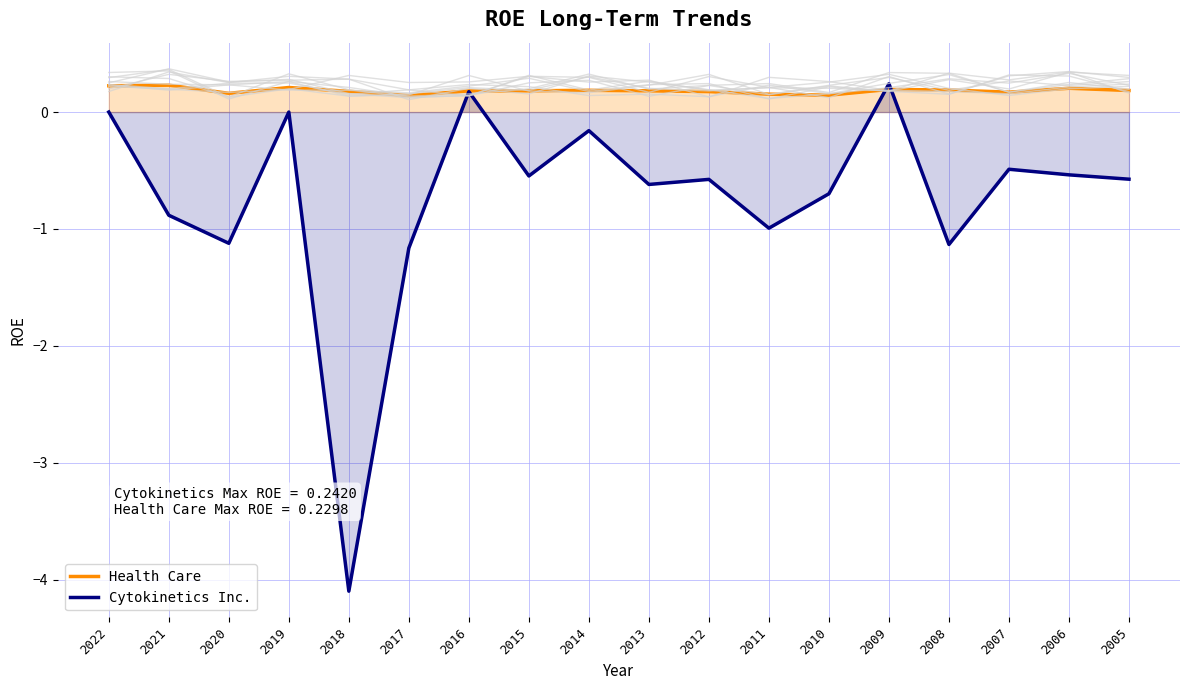

At which category is the sum across all series the highest?

2009